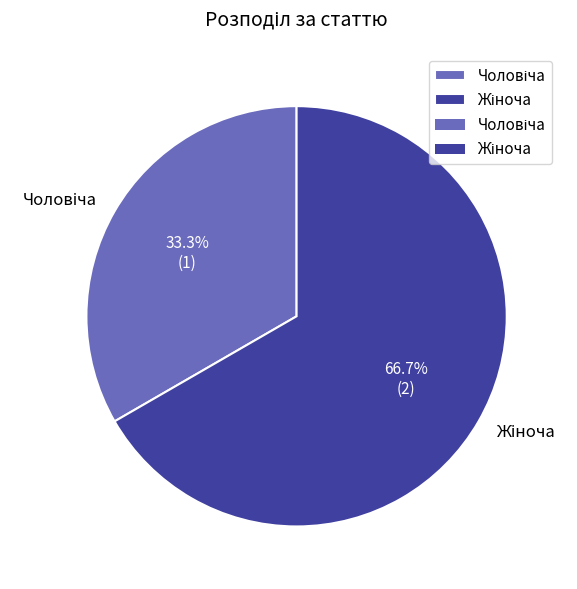

Is there a majority slice in this chart?

Yes